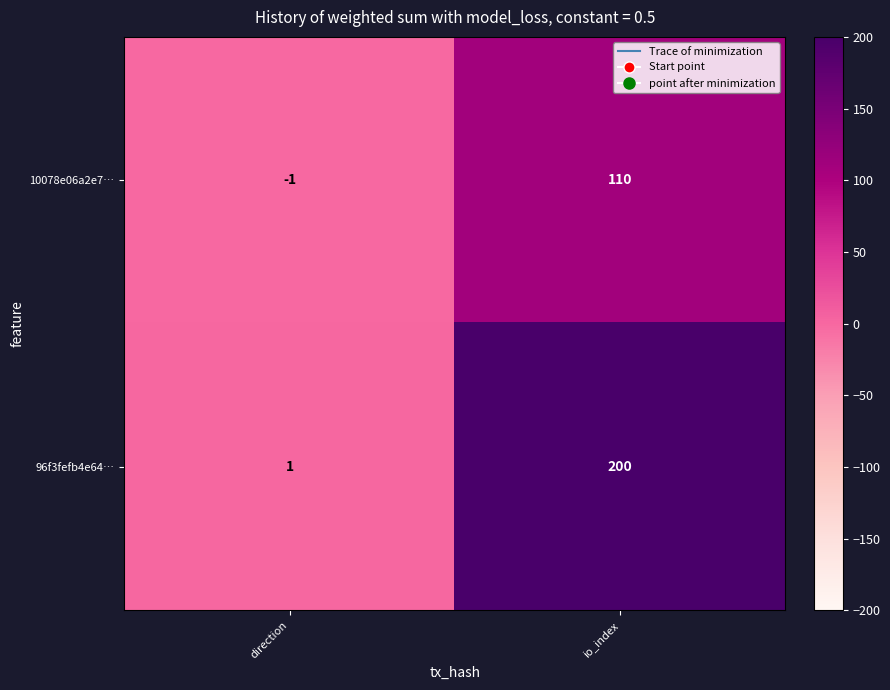

What value does the 10078e06a2e7… series have at io_index?

110